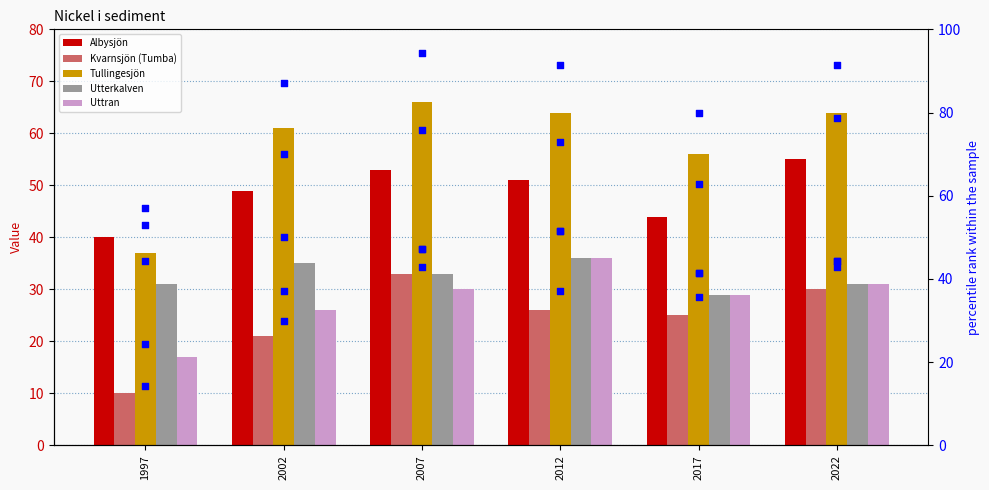

Which series contains the highest Y value?

Albysjön rank